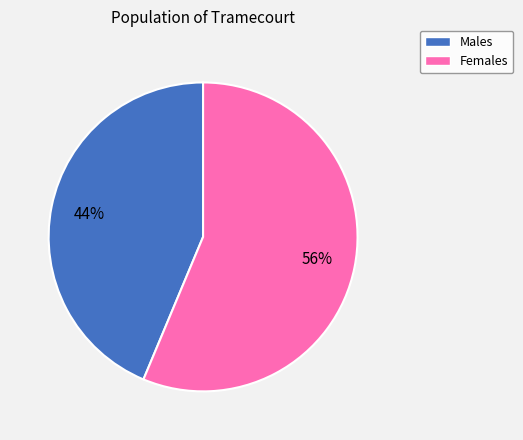

Count the number of slices in the pie.

2